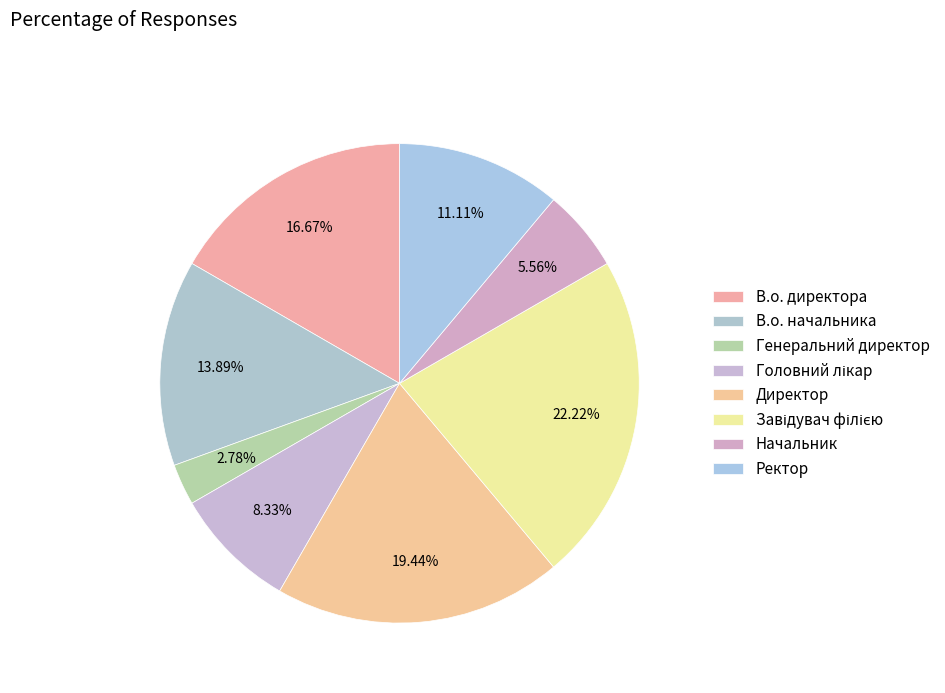

Does Директор represent more than half of the total?

No